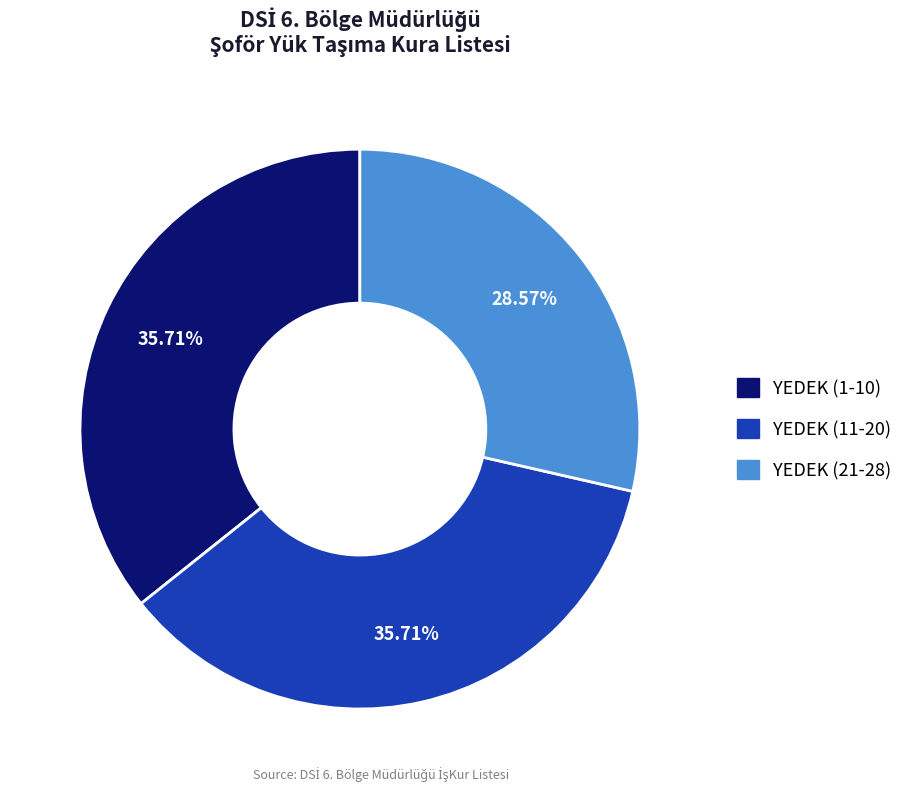

To the nearest percent, what is the average slice percentage?

33%